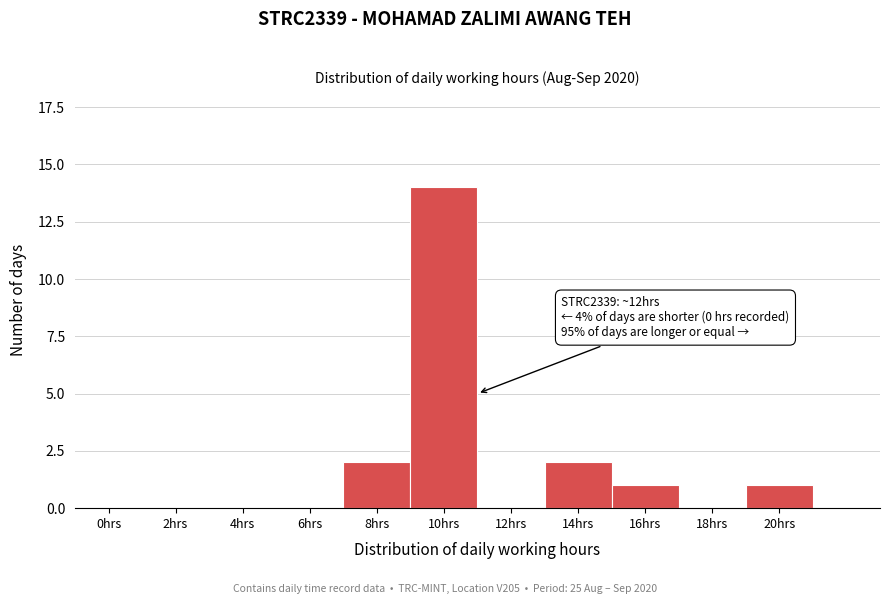

Reading left to right, transcribe all the data shown in this chart.

0hrs=0	2hrs=0	4hrs=0	6hrs=0	8hrs=2	10hrs=14	12hrs=0	14hrs=2	16hrs=1	18hrs=0	20hrs=1